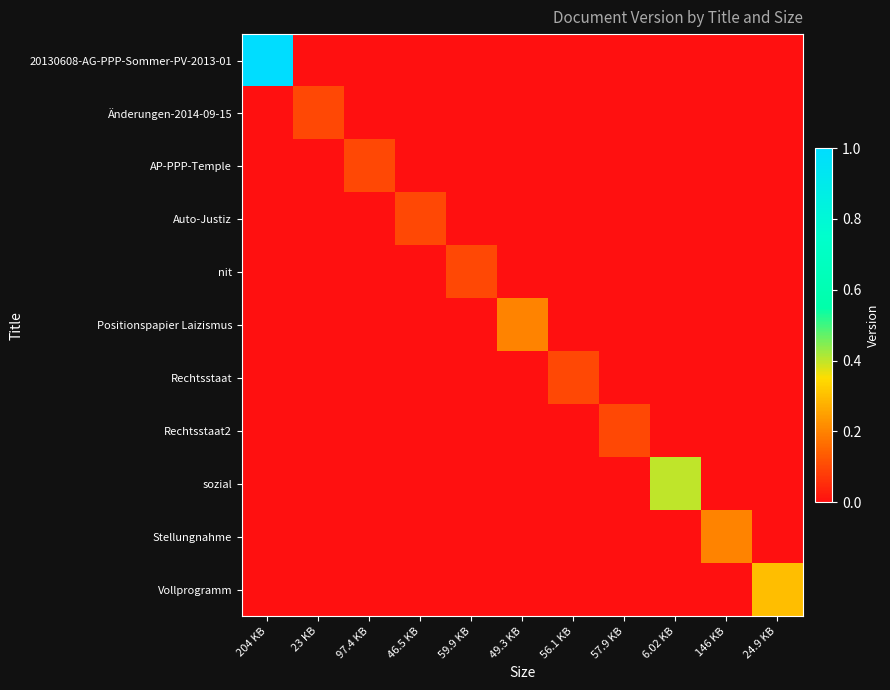

At 23 KB, list the series in order from largest to smallest.

Änderungen-2014-09-15, 20130608-AG-PPP-Sommer-PV-2013-01, AP-PPP-Temple, Auto-Justiz, nit, Positionspapier Laizismus, Rechtsstaat, Rechtsstaat2, sozial, Stellungnahme, Vollprogramm